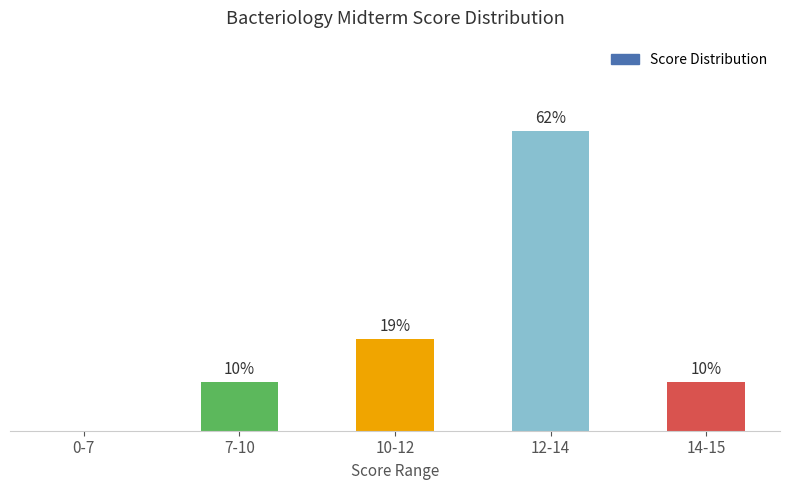

At which label is the value closest to 31?

10-12